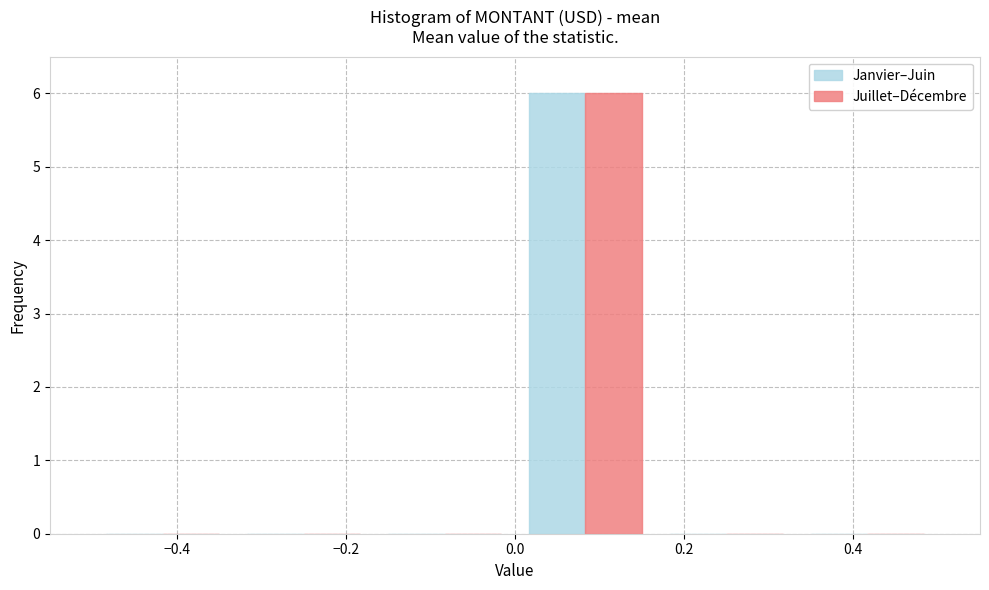

What is the height of the Janvier–Juin bar covering 0.00 to 0.16 on the x-axis? Neither the bar edges nor the heights are printed on the chart, so give them approximately, as read against the axes.

6